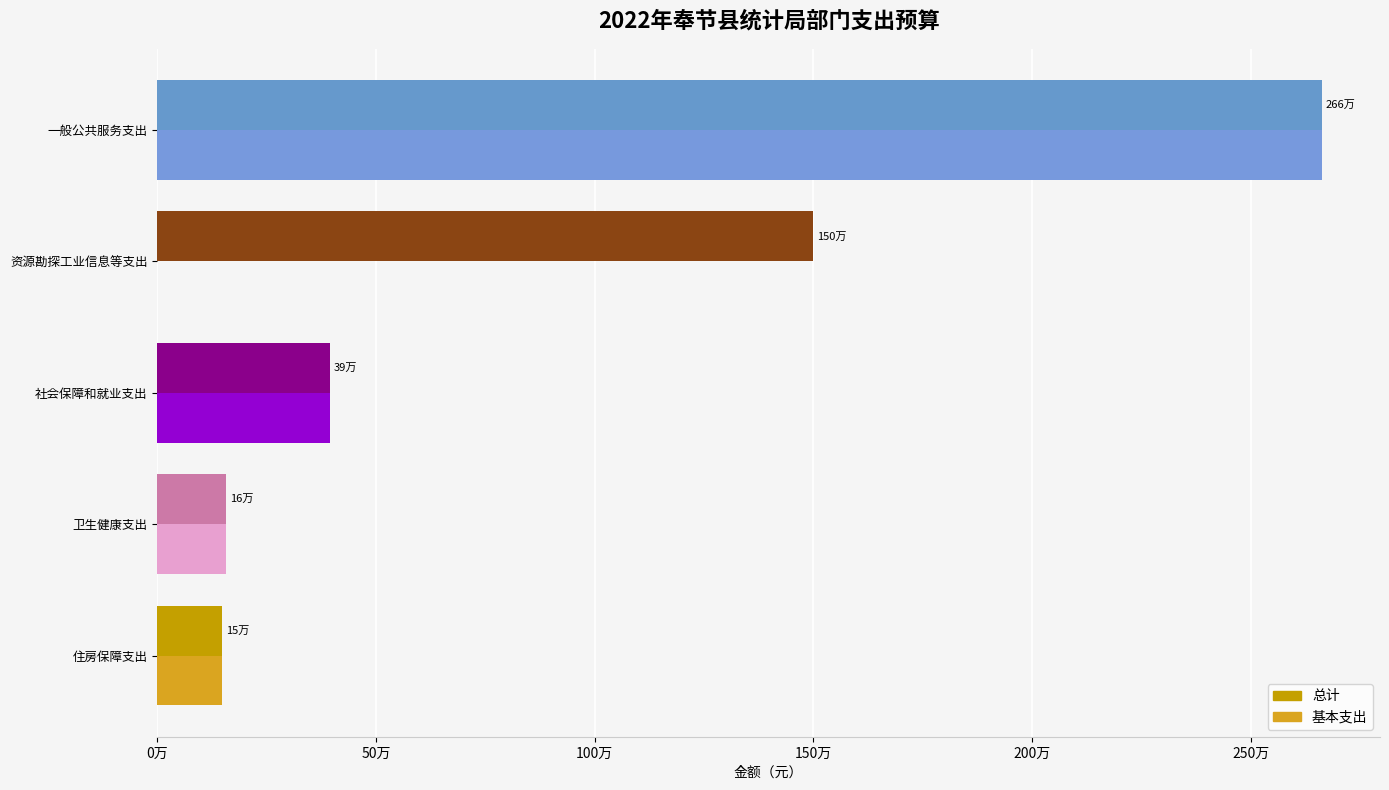

Does the chart contain any negative values?

No